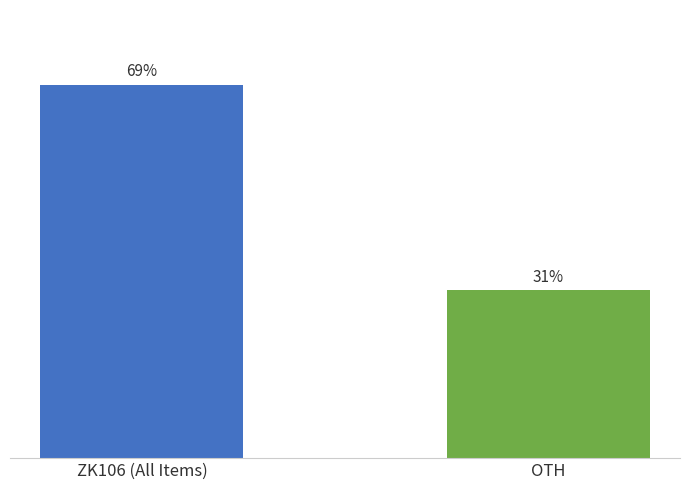

What is the sum of all values?

100